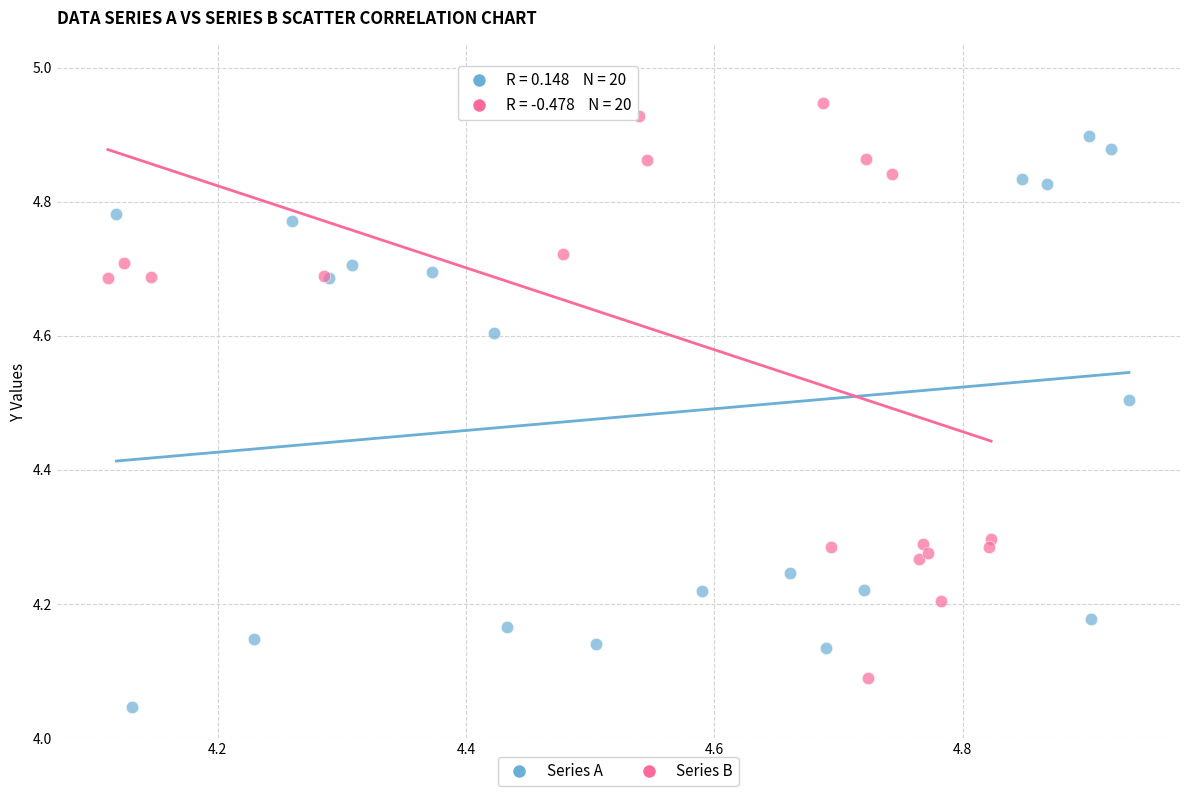

What are all the series names shown in the legend?

Series A, Series B